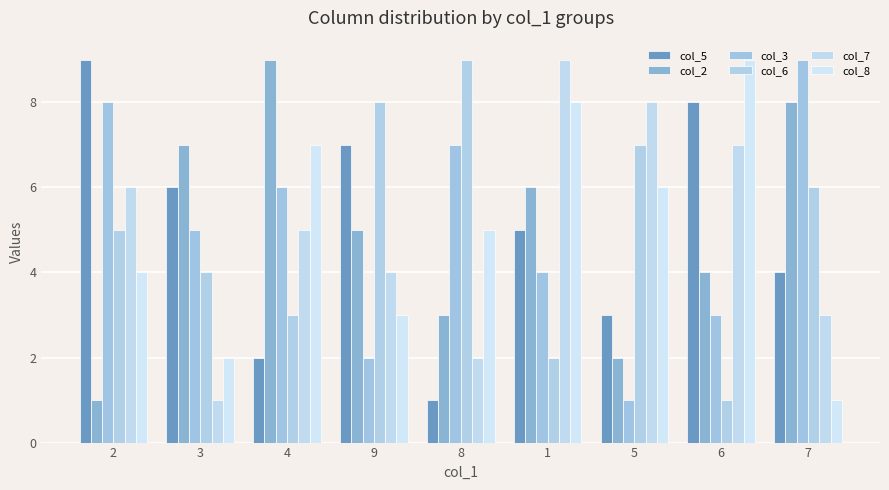

Reading left to right, extract all data points from this chart.

col_5: 9	6	2	7	1	5	3	8	4
col_2: 1	7	9	5	3	6	2	4	8
col_3: 8	5	6	2	7	4	1	3	9
col_6: 5	4	3	8	9	2	7	1	6
col_7: 6	1	5	4	2	9	8	7	3
col_8: 4	2	7	3	5	8	6	9	1